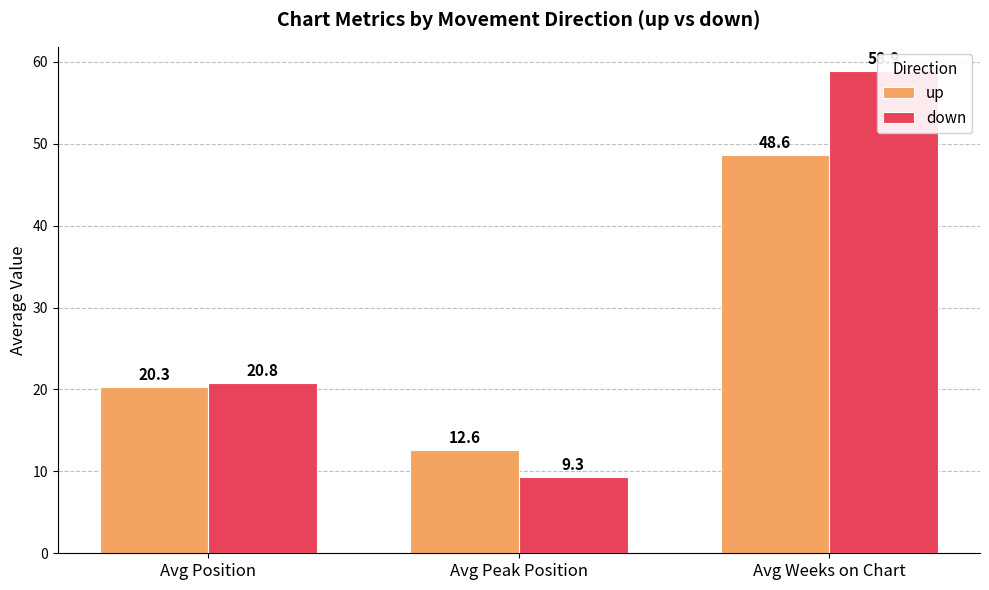

What are all the series names shown in the legend?

up, down